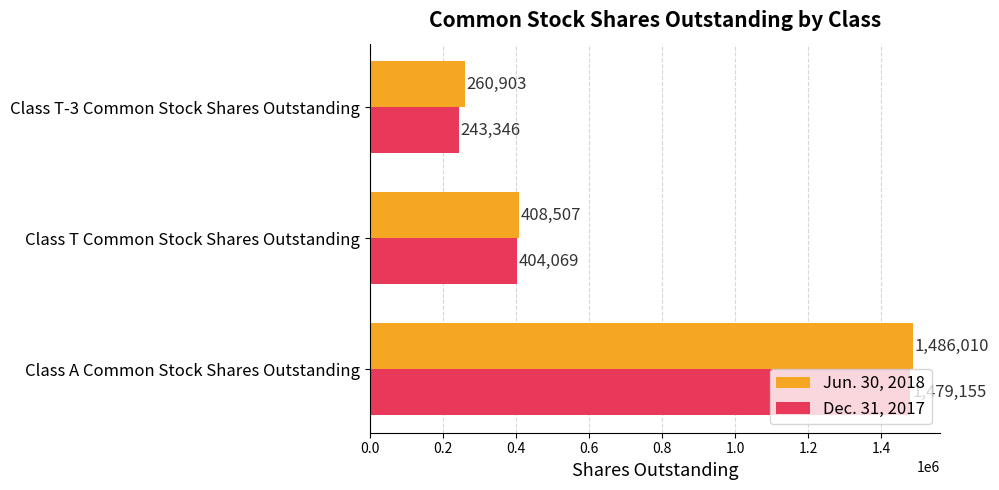

What is the average value of the Jun. 30, 2018 series?

718473